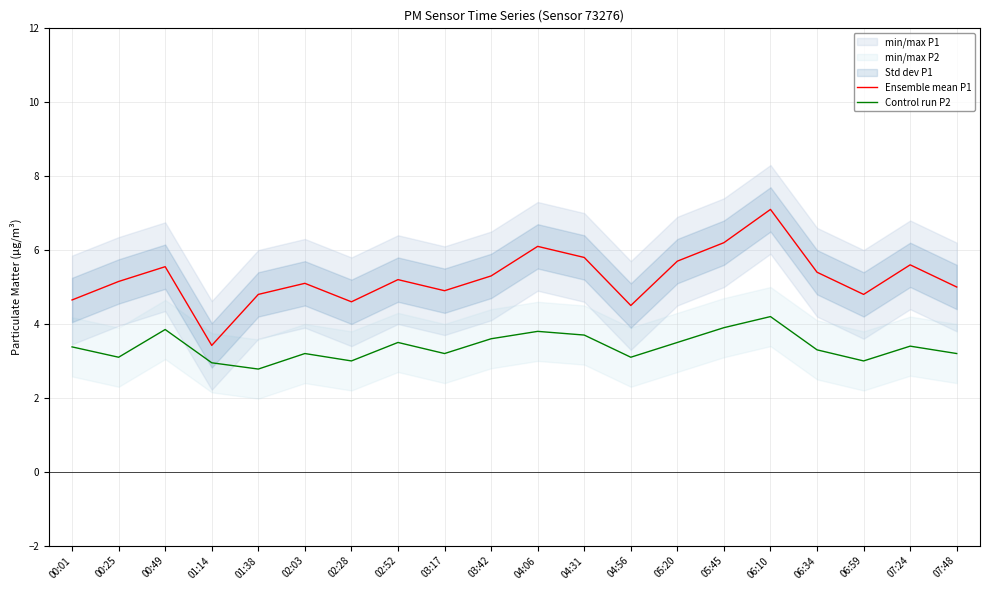

True or false: Control run P2 has a value of 1.2 at 04:06.

False